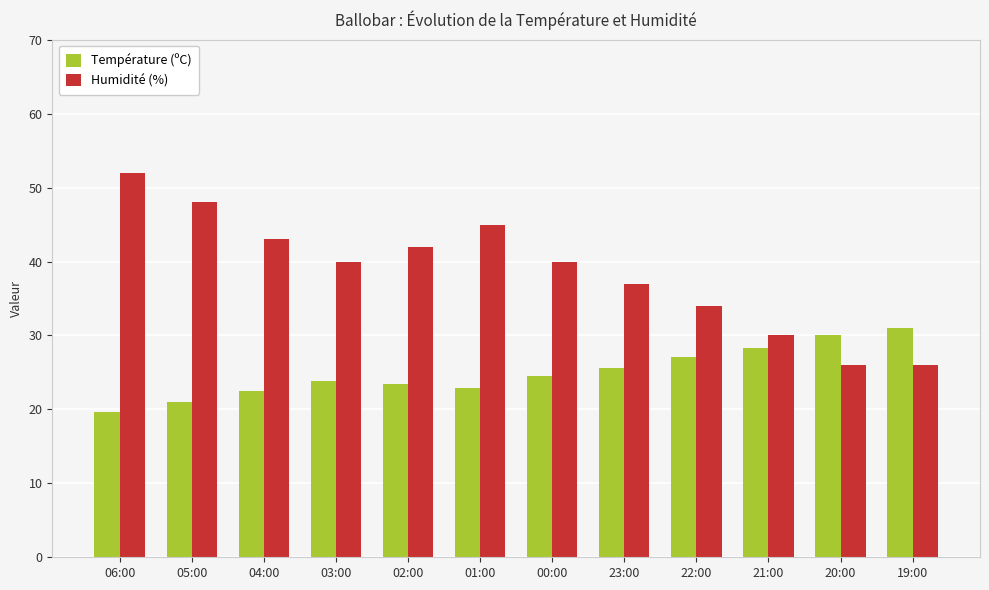

What is the lowest value of the Humidité (%) series?

26.0